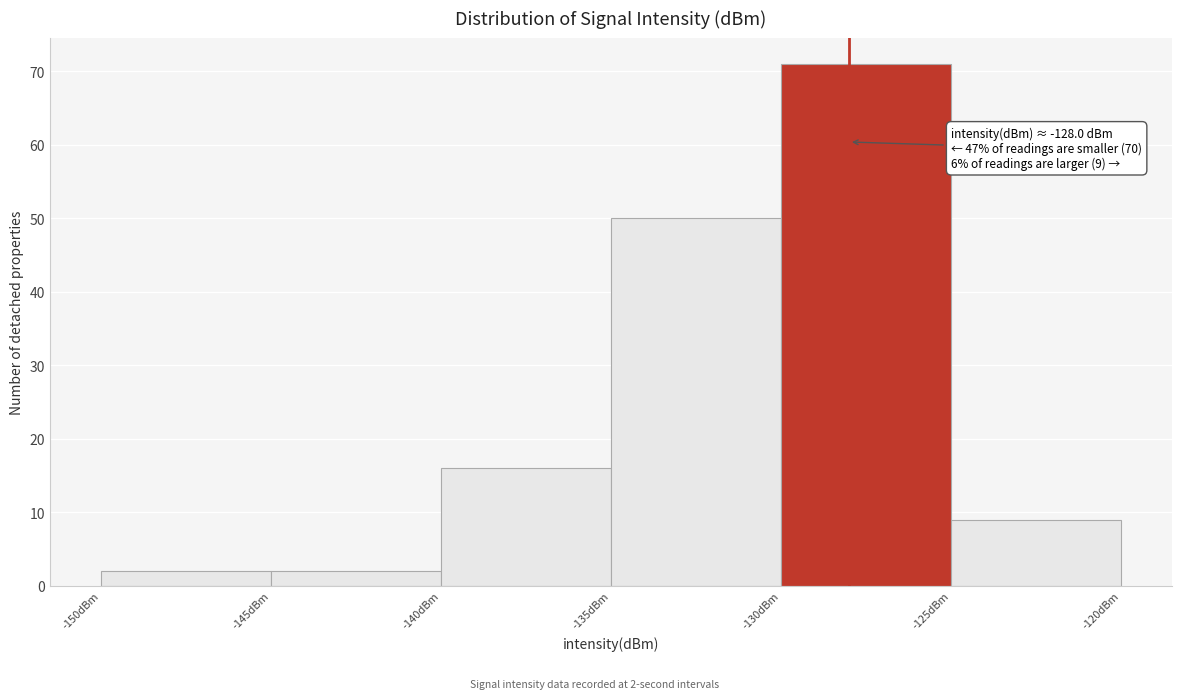

Over which range of the x-axis is the bar tallest?

-130 to -125